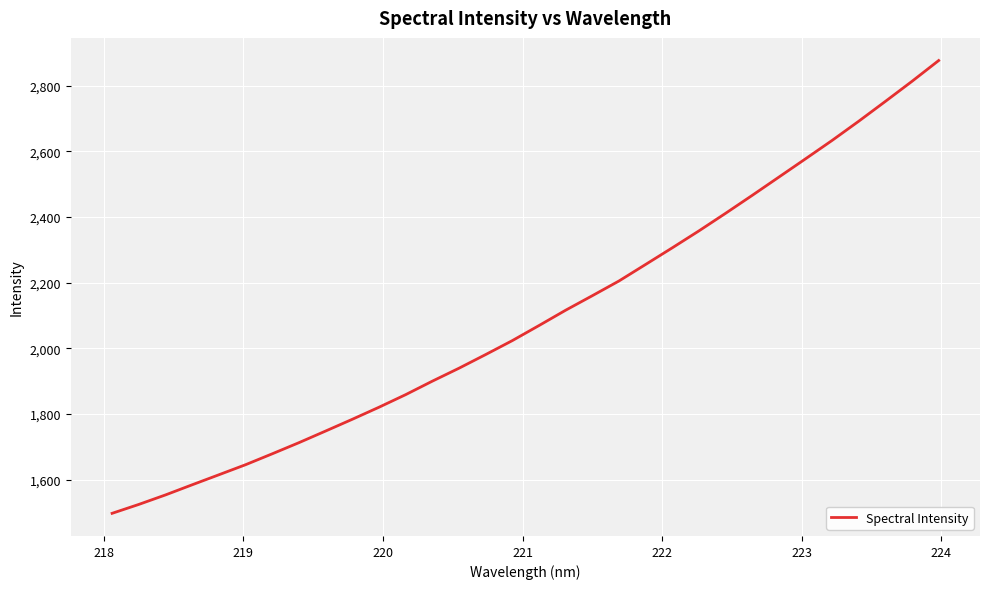

Reading right to left, what are all the values shown in this chart?

2876.0	2812.9	2751.7	2691.4	2632.9	2576.8	2521.1	2465.6	2410.9	2357.5	2305.9	2255.3	2204.9	2160.1	2116.0	2069.3	2023.5	1981.0	1939.4	1900.0	1859.0	1820.6	1784.0	1748.2	1712.8	1678.9	1645.7	1615.0	1584.6	1553.7	1524.8	1497.7